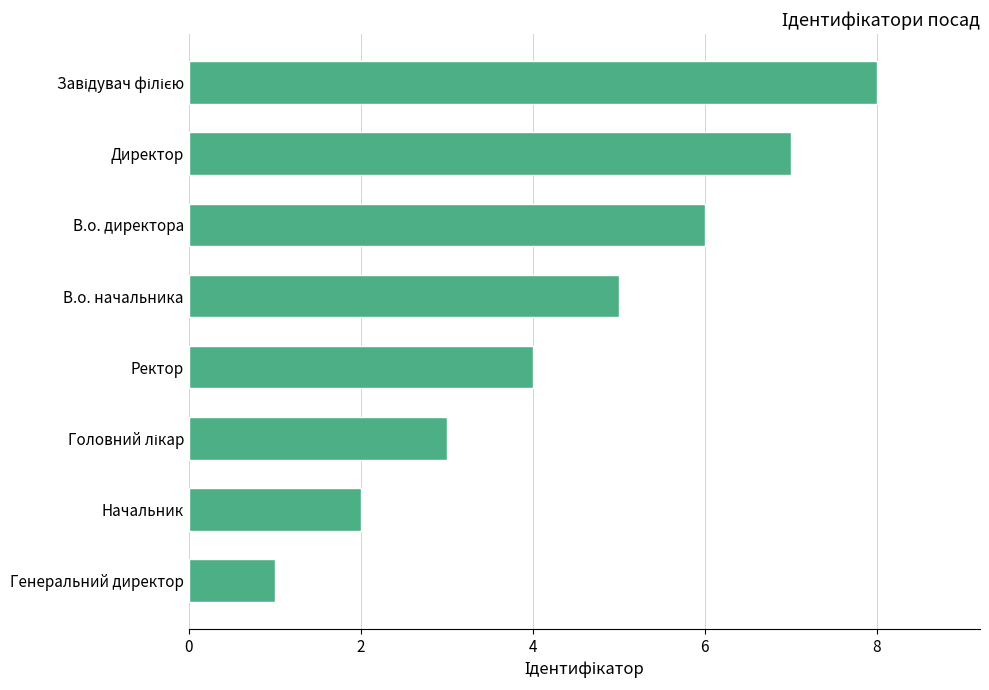

Approximately how many times larger is the value at Генеральний директор compared to Начальник?

0.5